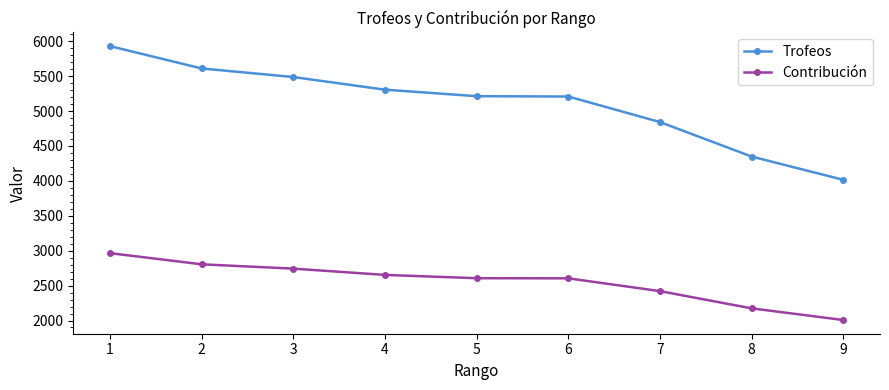

Which series changed the most between 2 and 7?

Trofeos